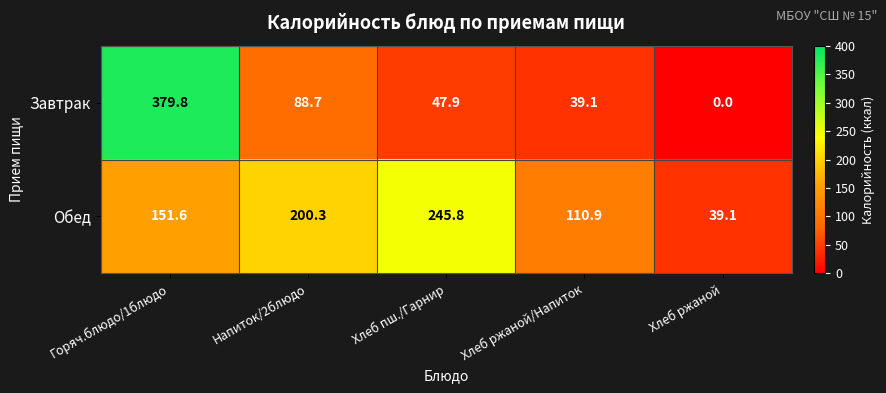

The Завтрак series shows 39.1 at Хлеб ржаной/Напиток. True or false?

True